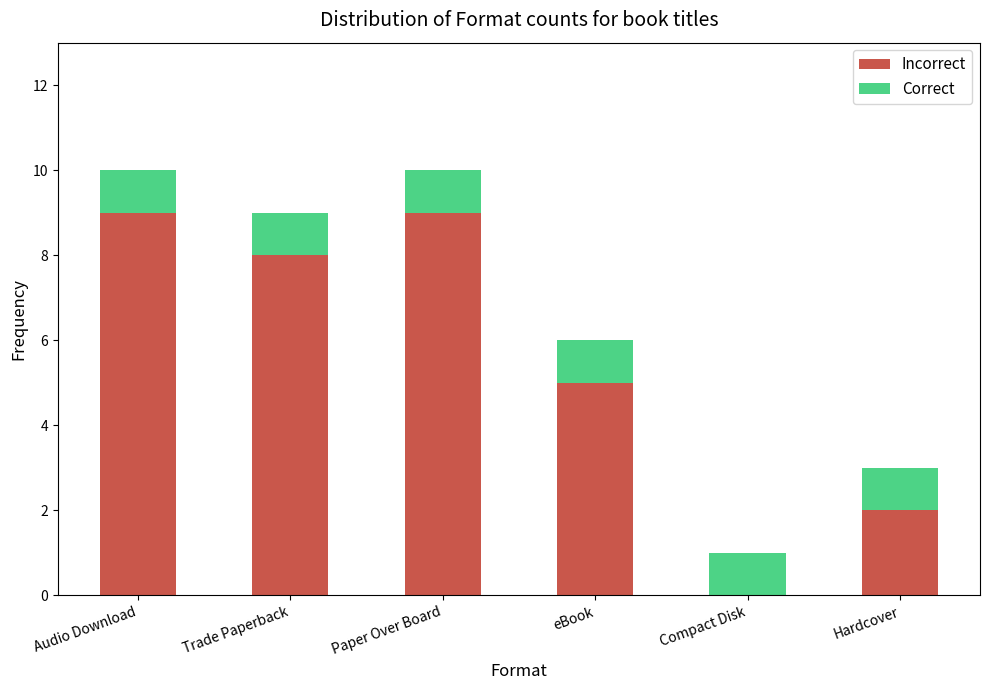

Reading left to right, what are the values for Incorrect?

Audio Download=9	Trade Paperback=8	Paper Over Board=9	eBook=5	Compact Disk=0	Hardcover=2